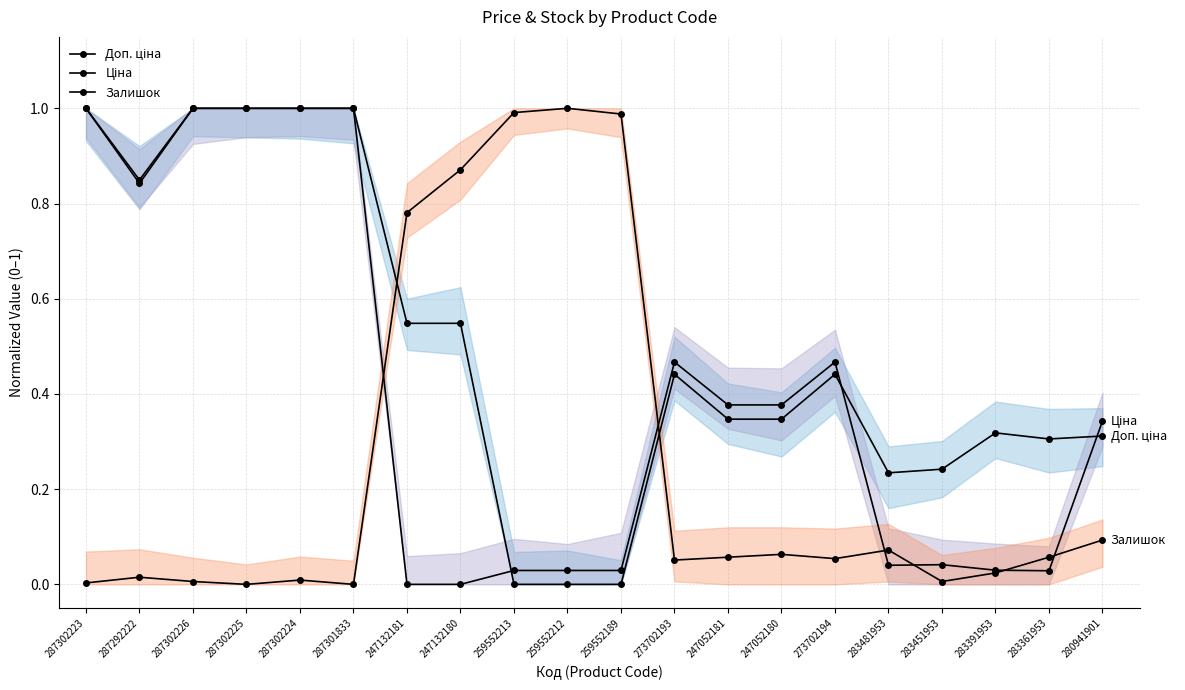

What value does the Ціна series have at 287302223?

1.0